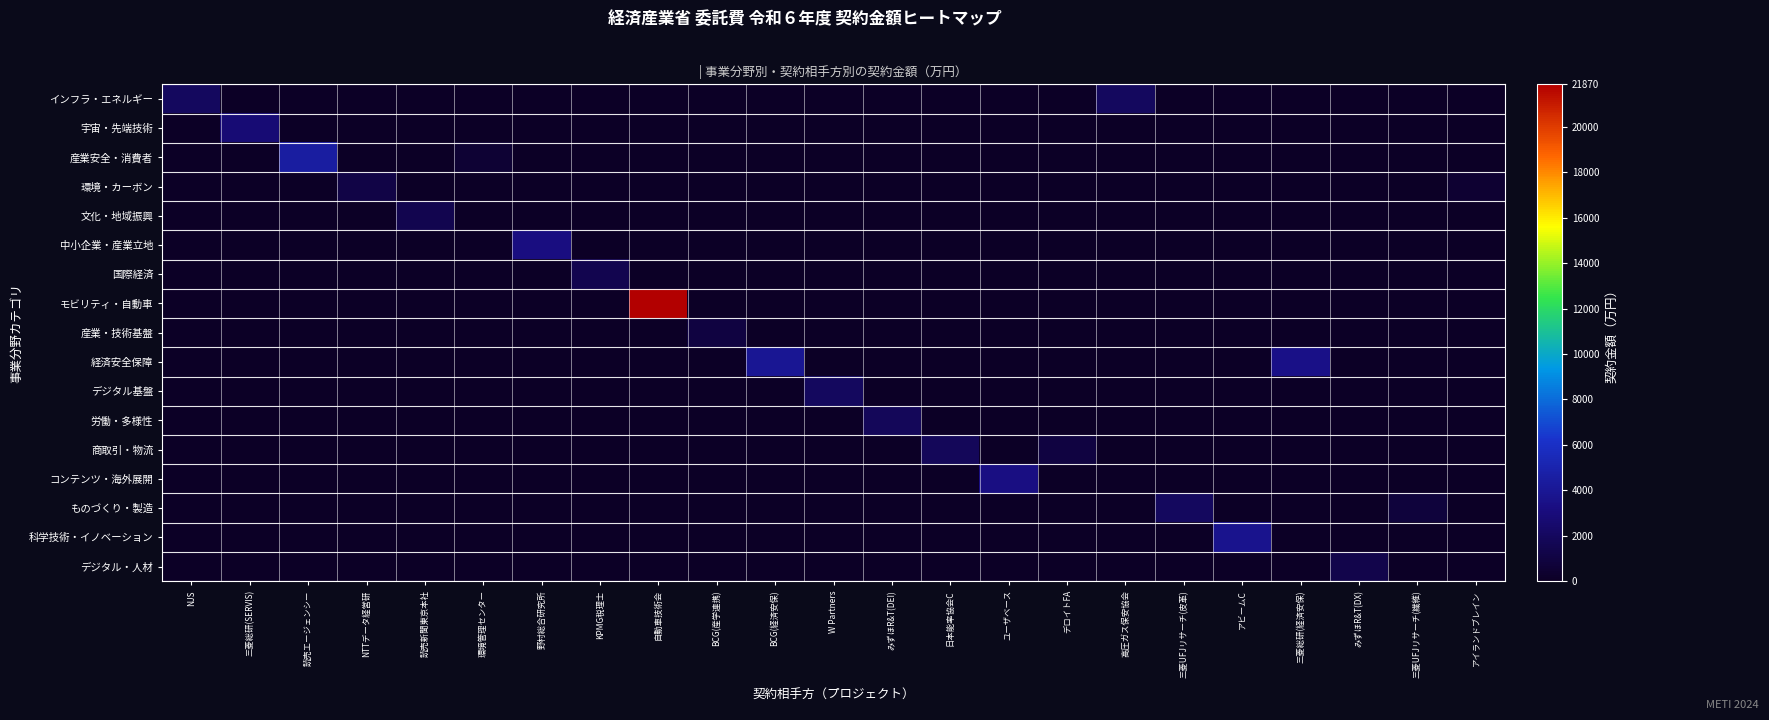

What is the spread (max minus min) of values at みずほR&T(DX)?

1296.7